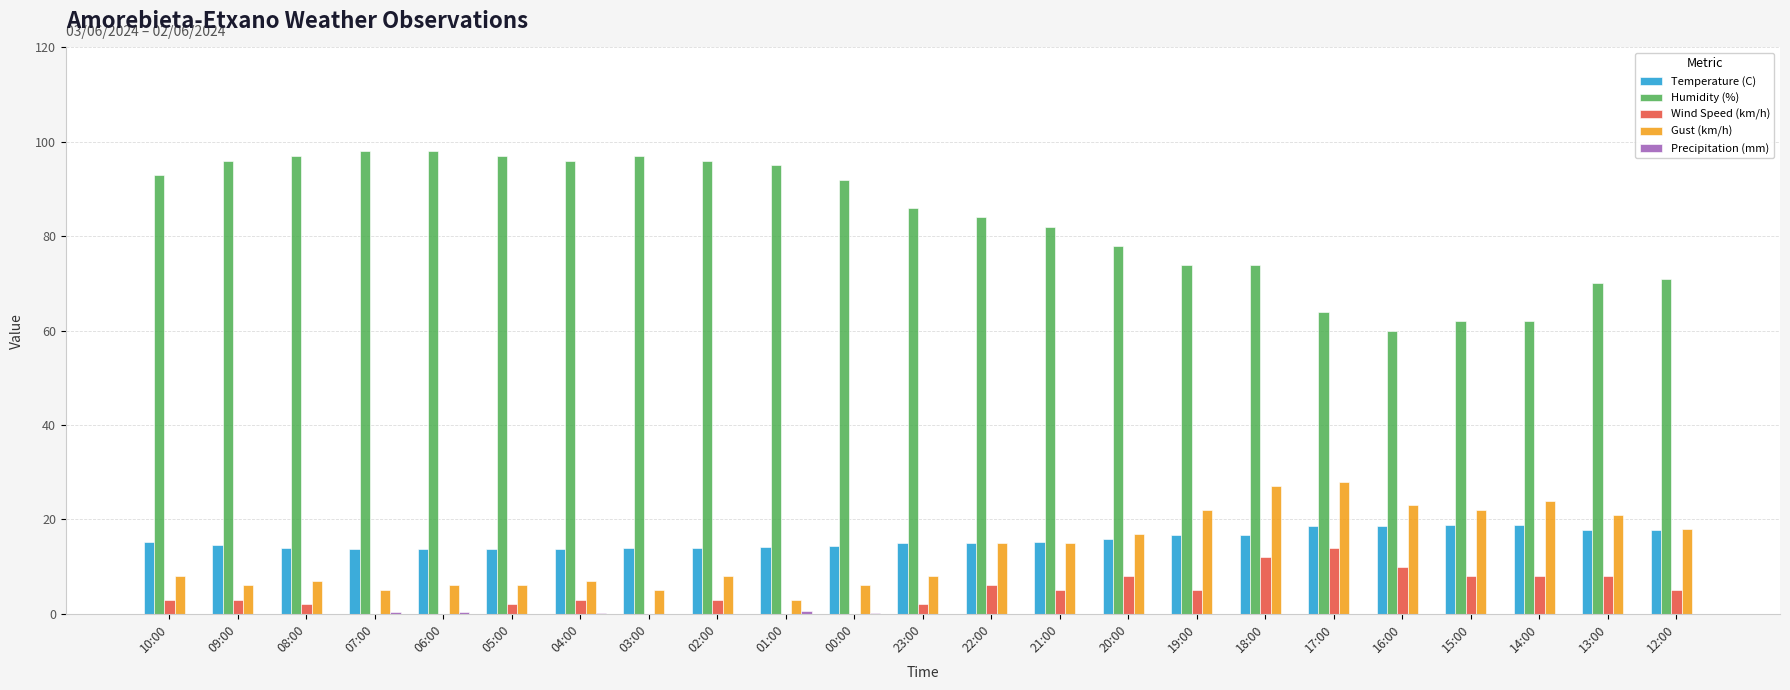

True or false: Temperature (C) has a value of 20.7 at 20:00.

False